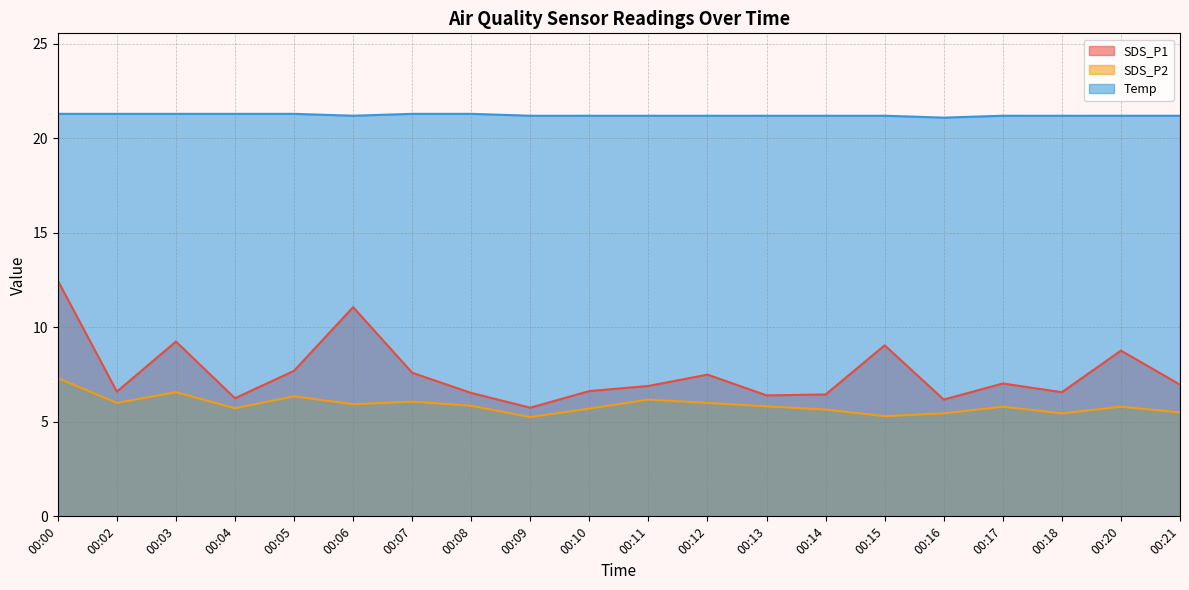

Is the value of SDS_P2 at 00:13 greater than the value of SDS_P1 at 00:13?

No